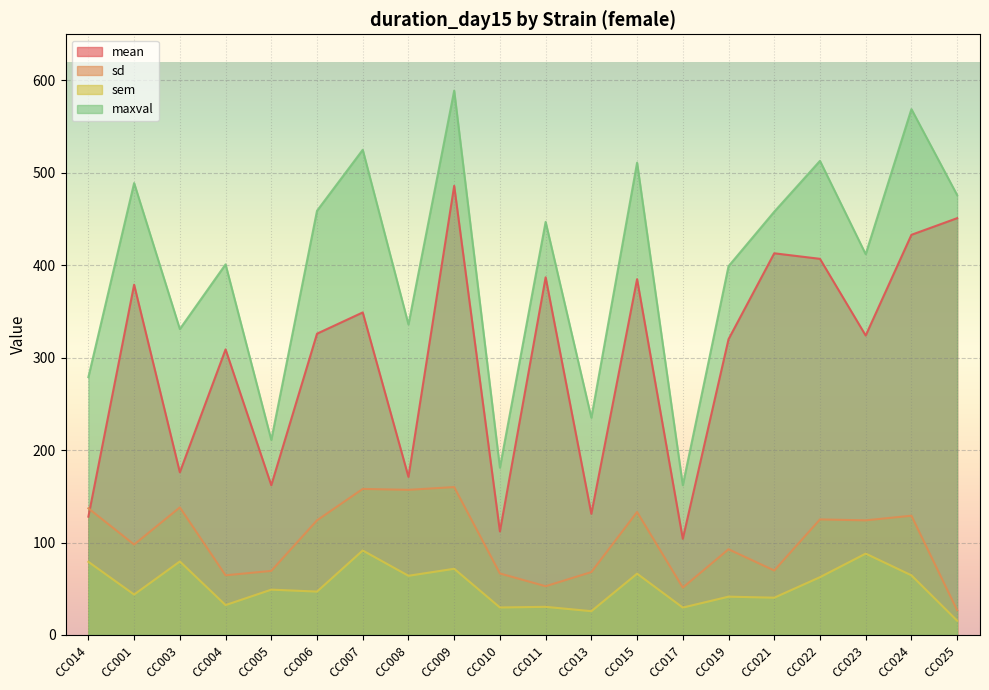

True or false: sd has more than 1 points higher than both neighbors.

True